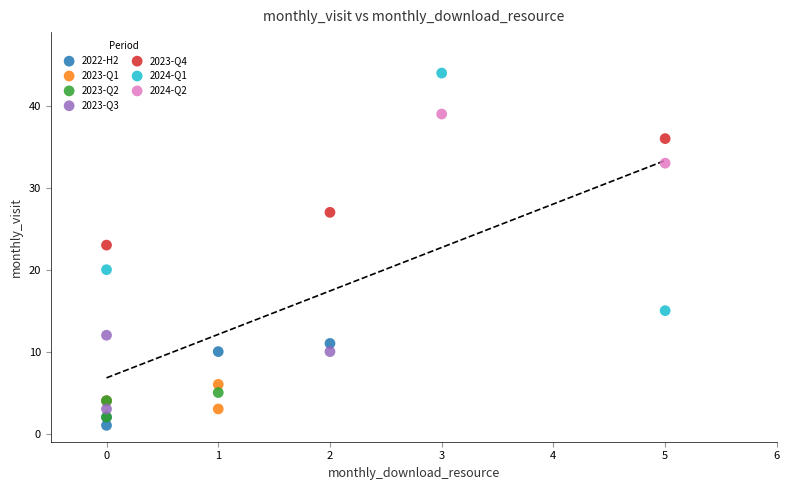

What are all the series names shown in the legend?

2022-H2, 2023-Q1, 2023-Q2, 2023-Q3, 2023-Q4, 2024-Q1, 2024-Q2